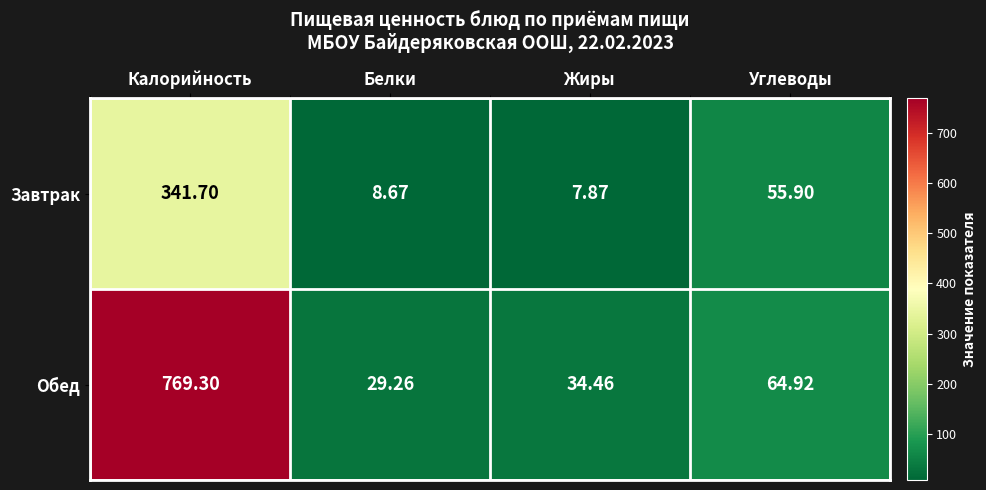

Which category has the lowest value in the Обед series?

Белки